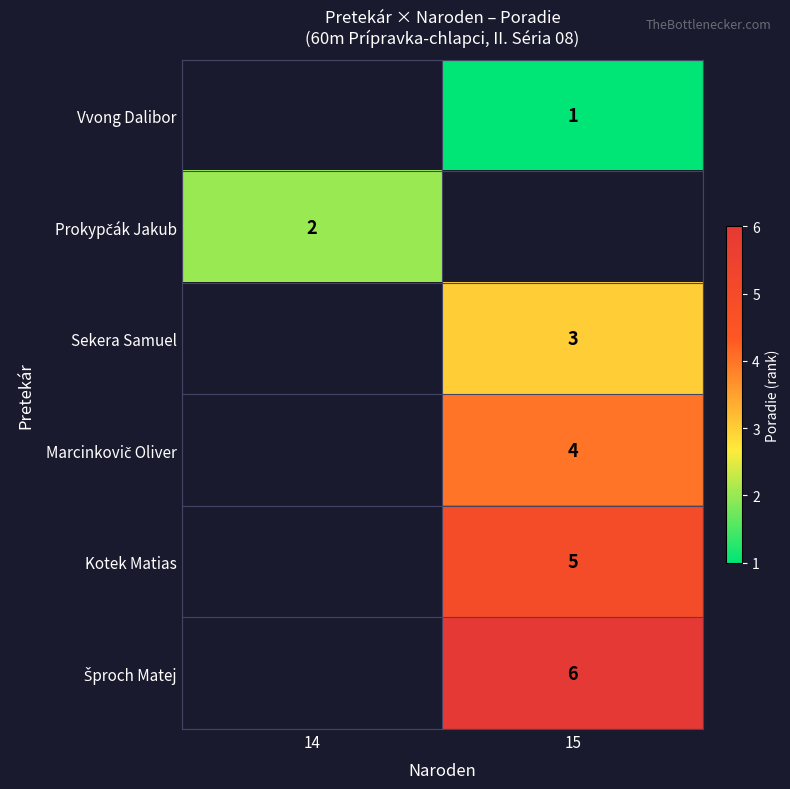

Rank the series by their maximum value, from lowest to highest.

Vvong Dalibor, Prokypčák Jakub, Sekera Samuel, Marcinkovič Oliver, Kotek Matias, Šproch Matej